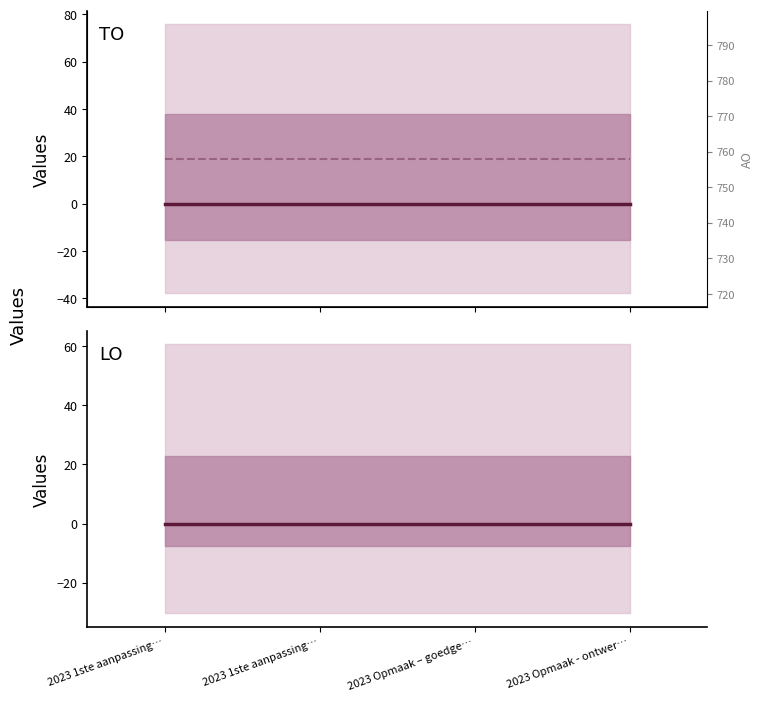

Reading left to right, what are all the values shown in this chart?

TO: 0	0	0	0
AO: 758	758	758	758
LO: 0	0	0	0